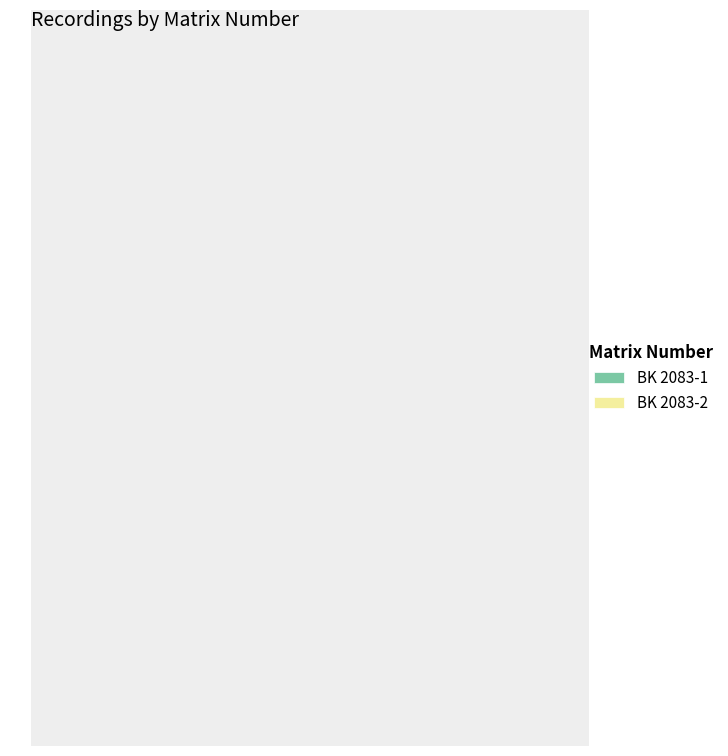

To the nearest percent, what is the average slice percentage?

50%